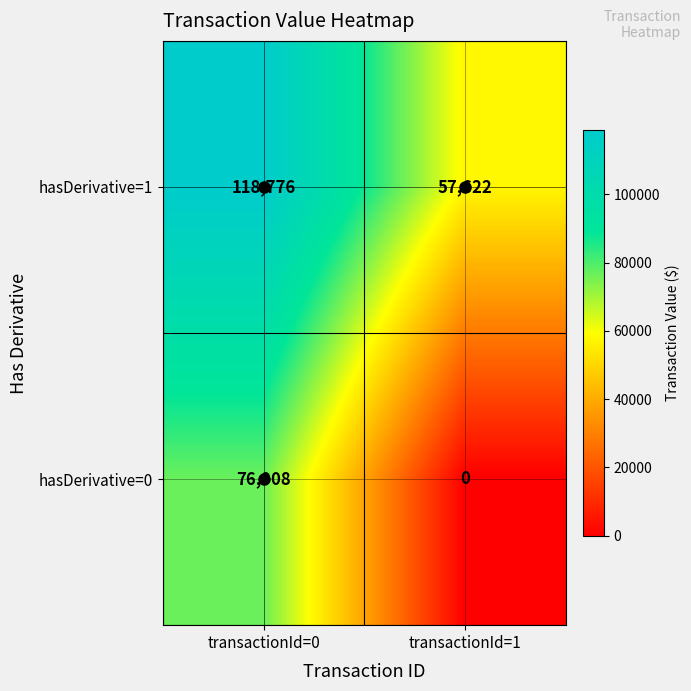

What is the difference between the maximum and minimum values in the hasDerivative=0 series?

76908